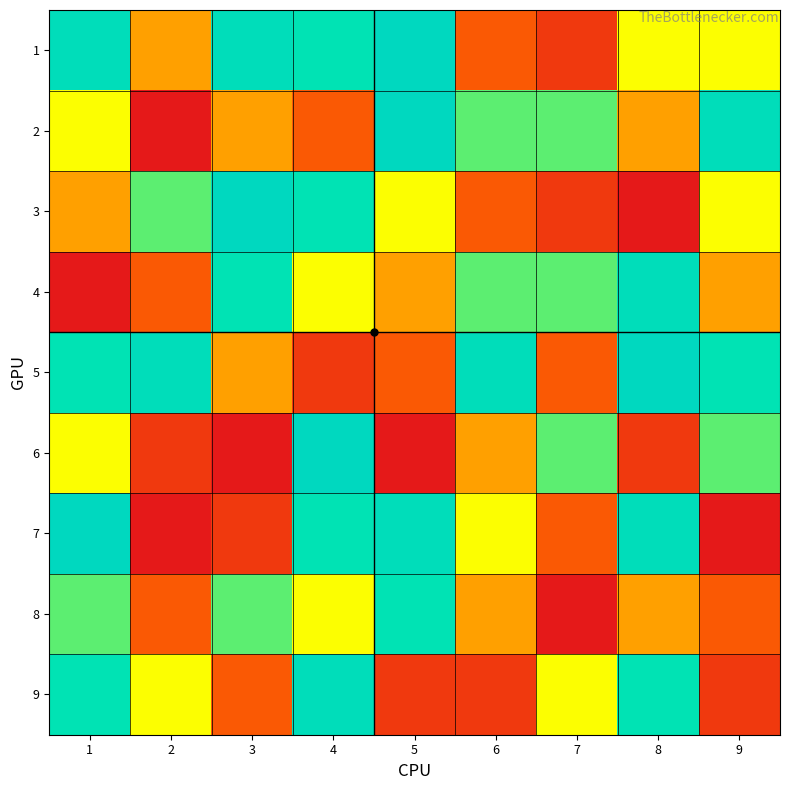

What is the total value across all series at 5?

48